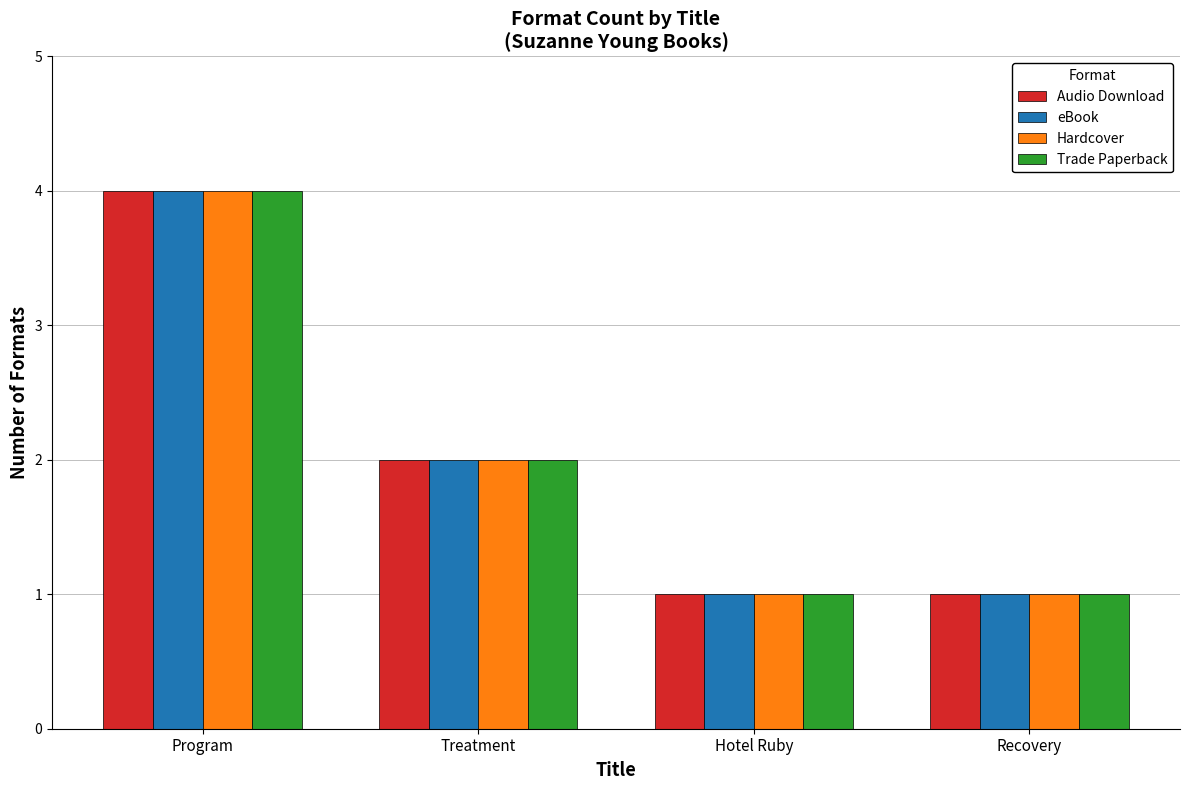

How many distinct data groups are displayed?

4